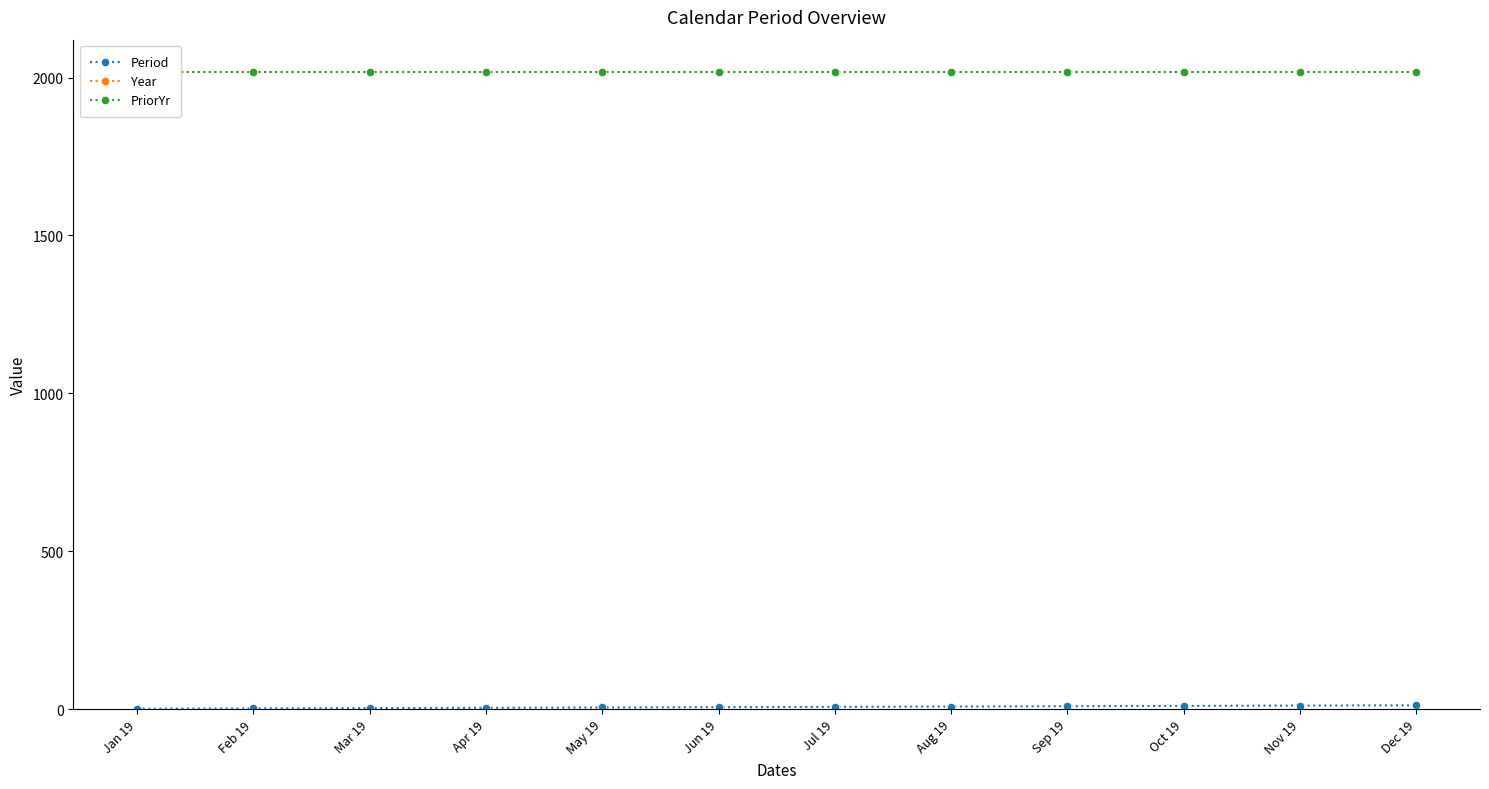

What is the total value across all series at May 19?

4042